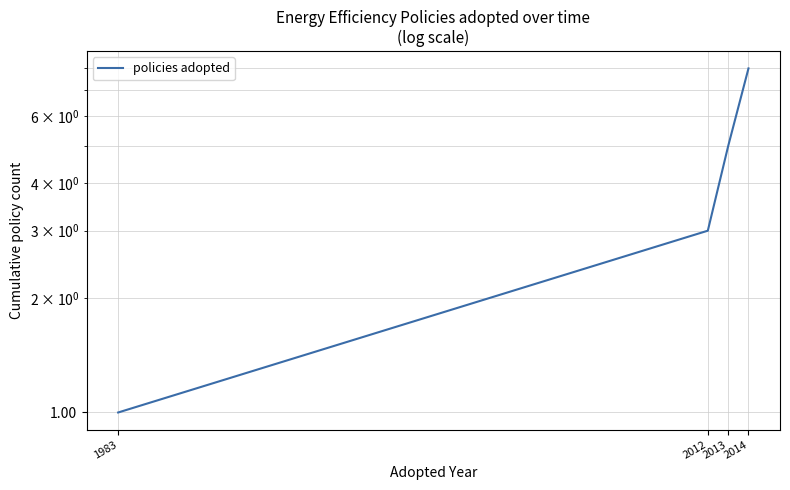

What is the change in value from 2013 to 2014?

+3